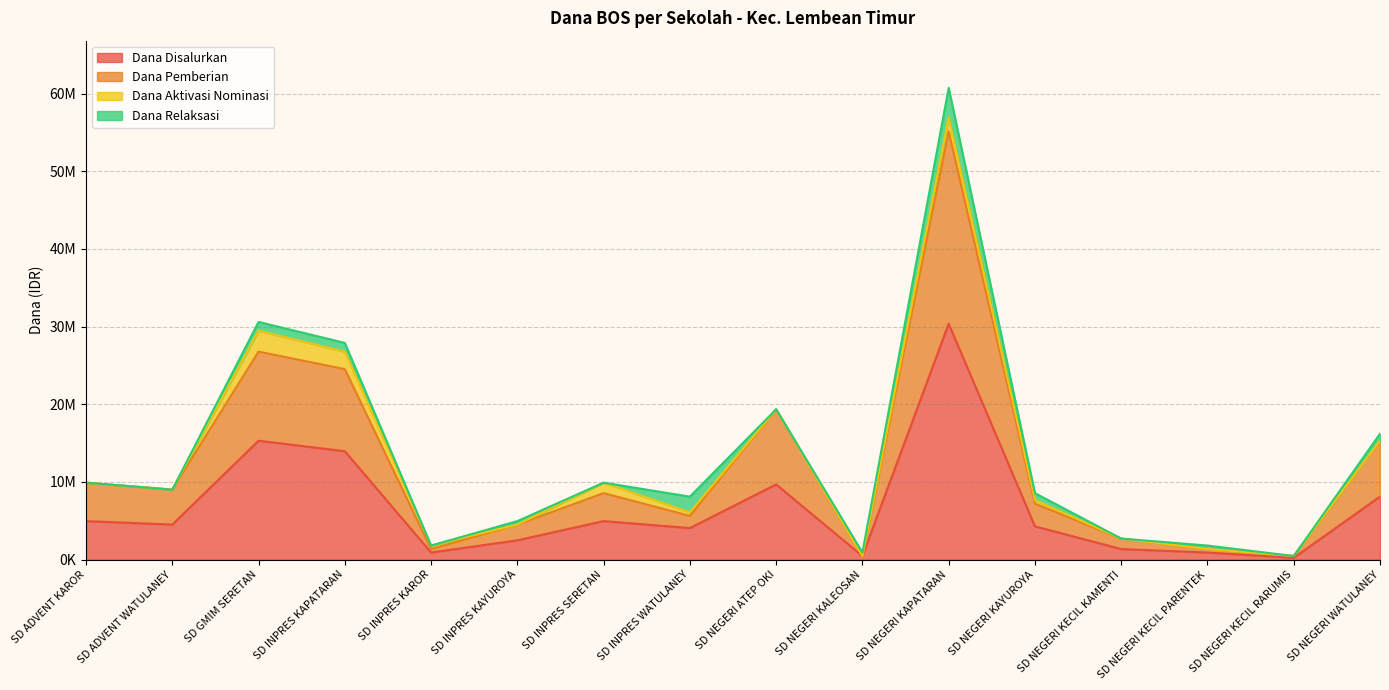

What value does the Dana Pemberian series have at SD NEGERI KECIL PARENTEK?

1350000